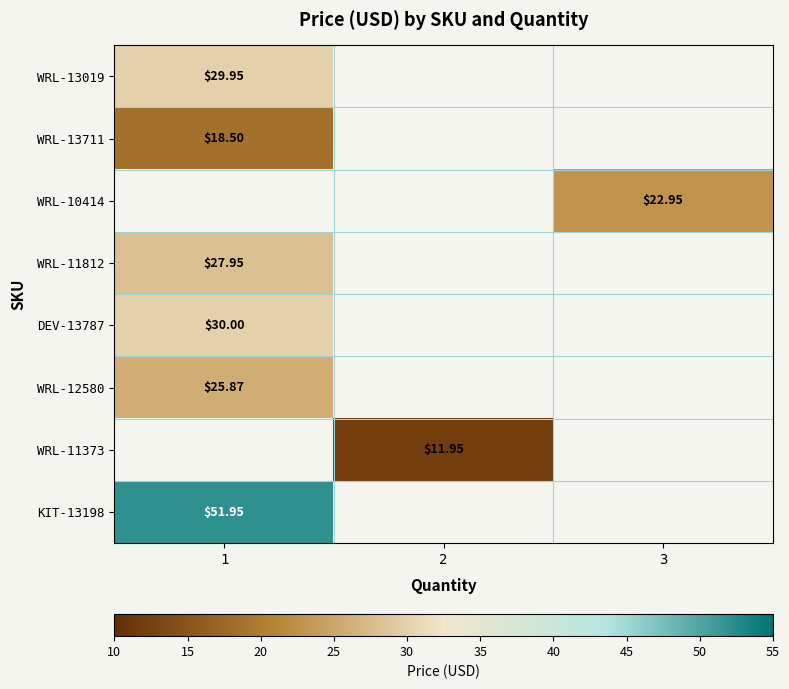

Is the value of WRL-11373 at 2 greater than the value of WRL-13019 at 1?

No